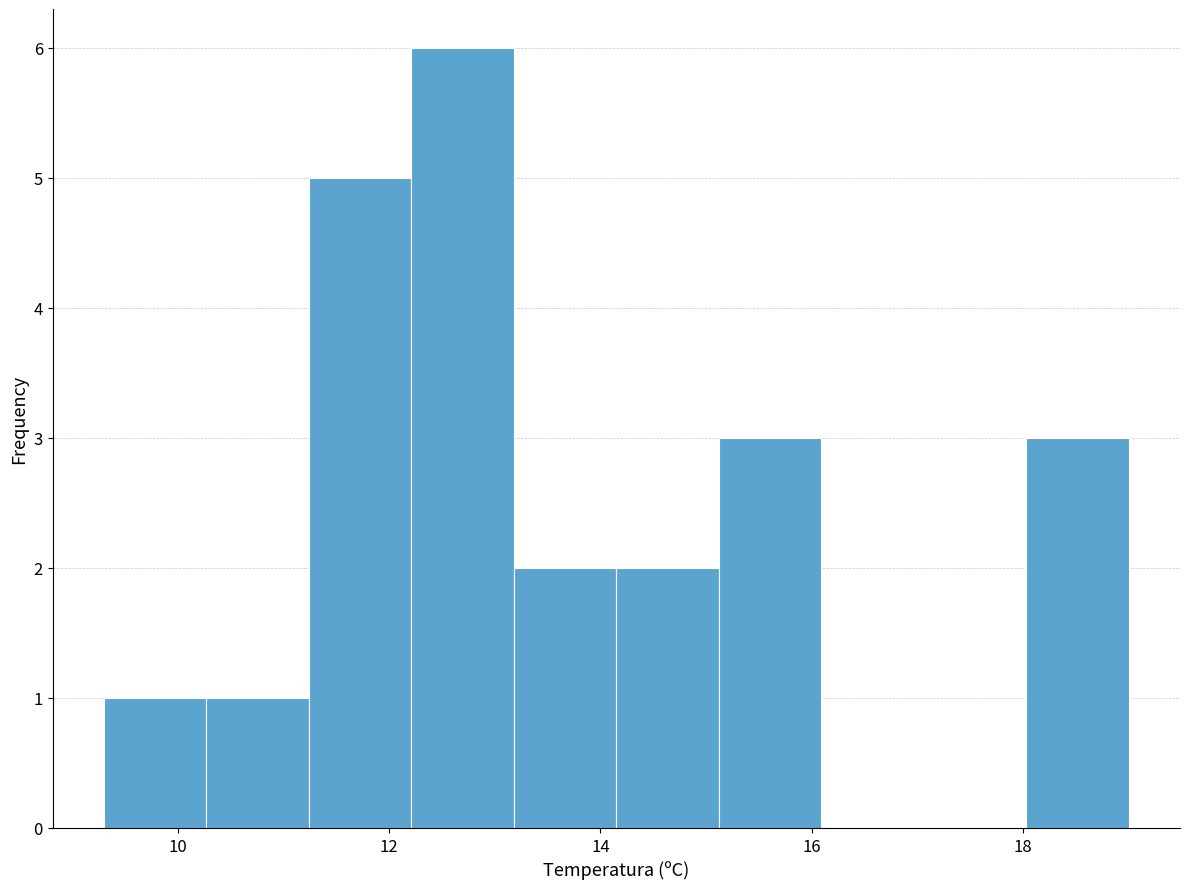

Which range on the x-axis has the tallest bar?

12.2 to 13.2